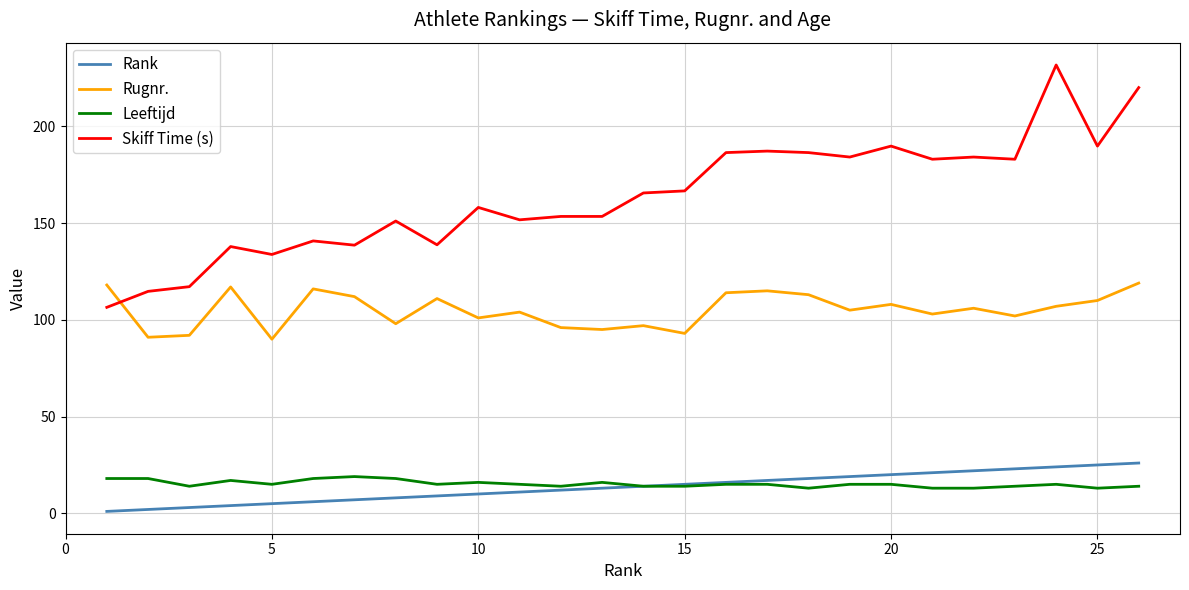

Is this an area chart (filled region under the line)?

No